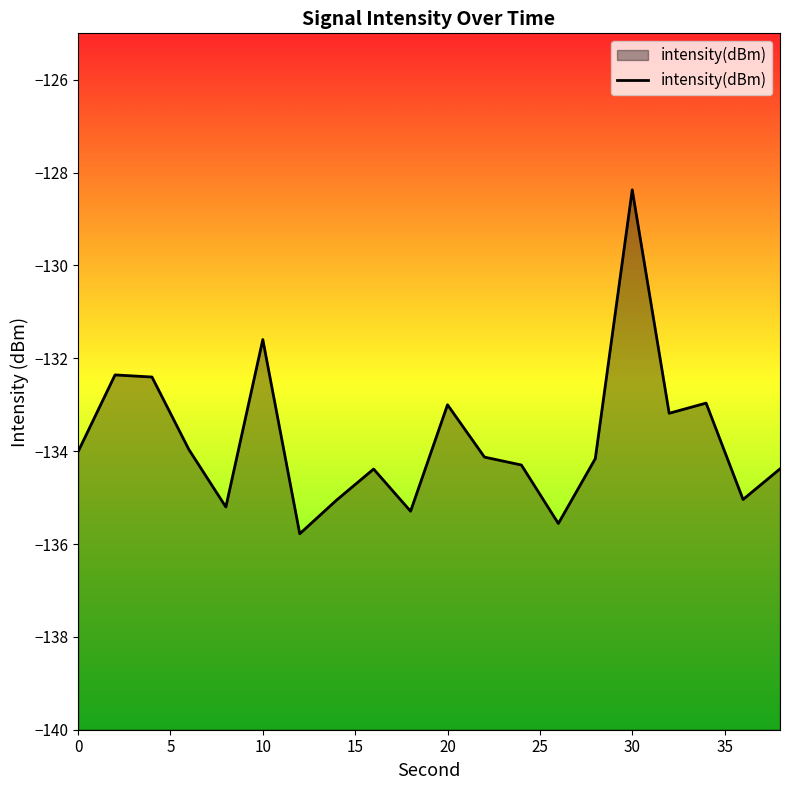

How many interior local valleys (lower than both neighbors) does the data have?

6